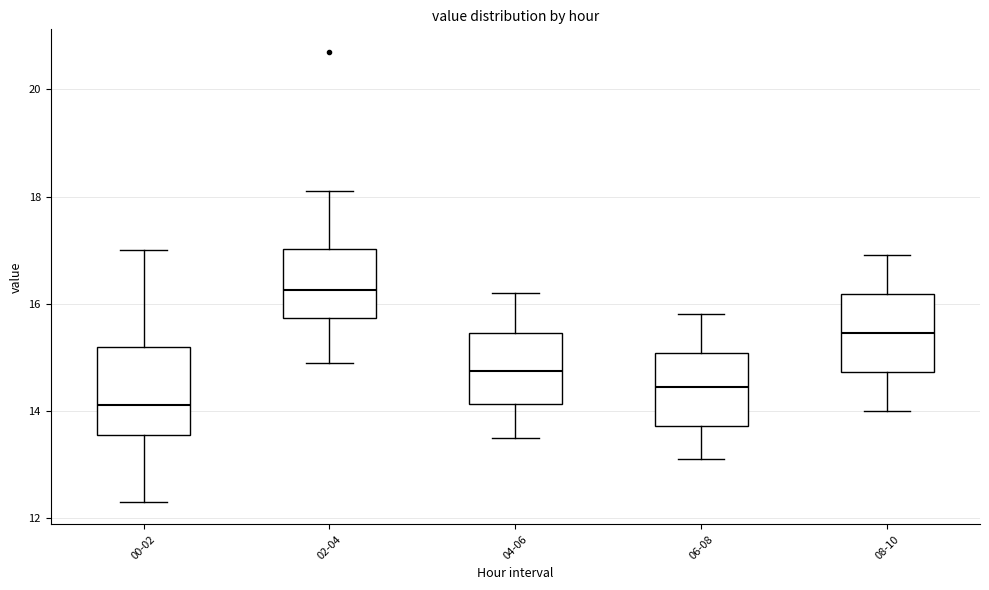

Reading left to right, transcribe this box plot: for each box, give where its median line is, the range the box spans, and where its two whiskers end, as read against the y-axis. The values are not printed on the chart, so give them approximately, as read against the axis.

00-02: median 14.2, box 13.6 to 15.2, whiskers 12.4 to 17.0
02-04: median 16.2, box 15.8 to 17.0, whiskers 15.0 to 18.2
04-06: median 14.8, box 14.2 to 15.4, whiskers 13.6 to 16.2
06-08: median 14.4, box 13.8 to 15.0, whiskers 13.2 to 15.8
08-10: median 15.4, box 14.8 to 16.2, whiskers 14.0 to 17.0